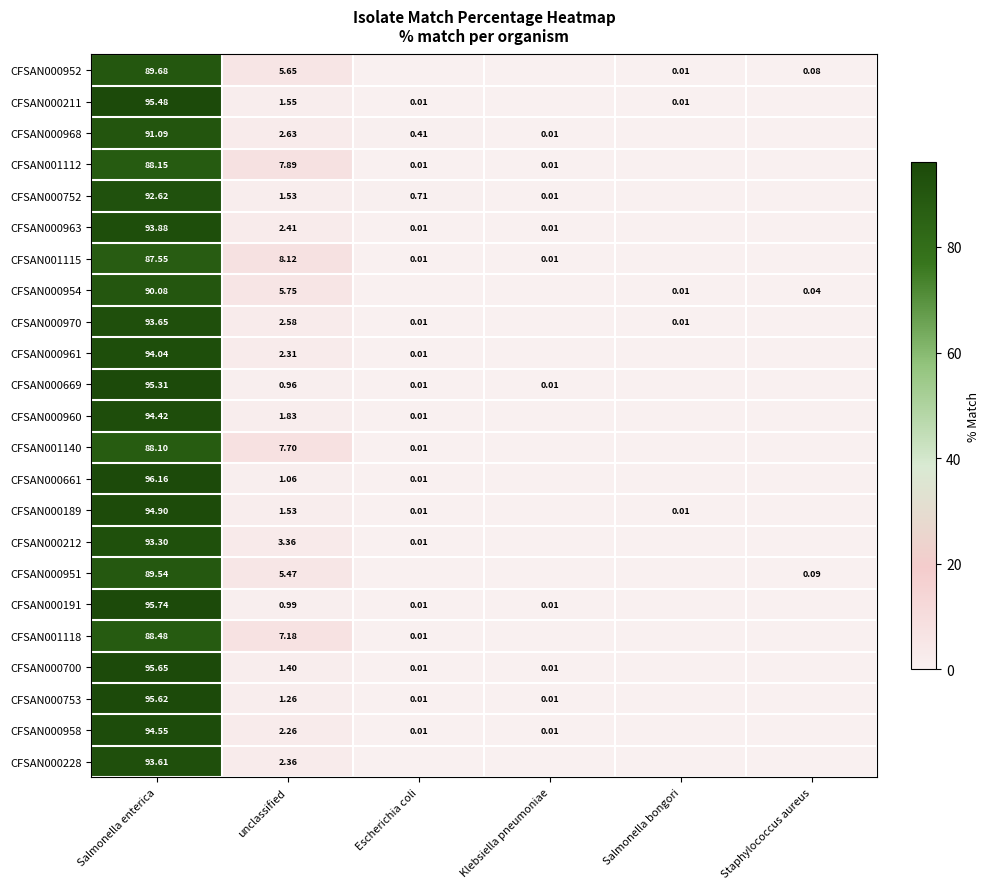

Is the value of CFSAN000669 at Salmonella enterica greater than the value of CFSAN001115 at Klebsiella pneumoniae?

Yes